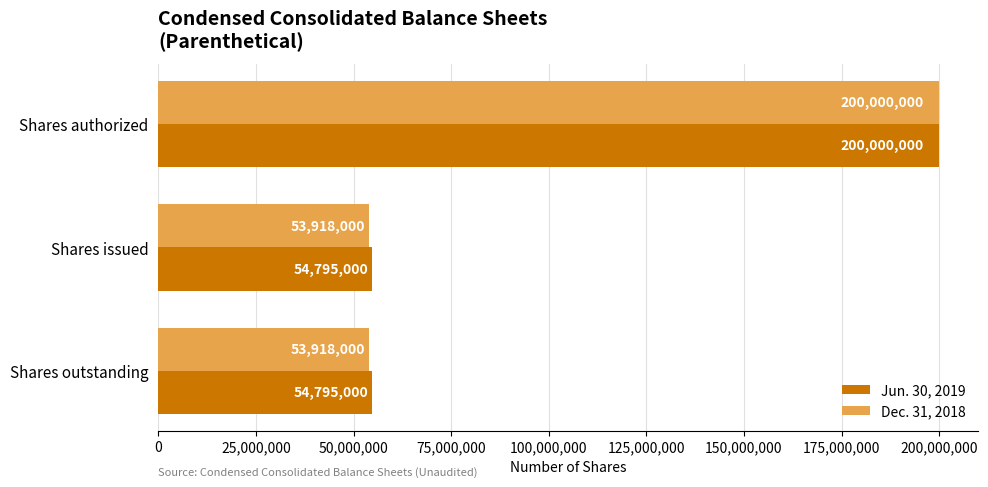

Which series has the largest total across all categories?

Jun. 30, 2019